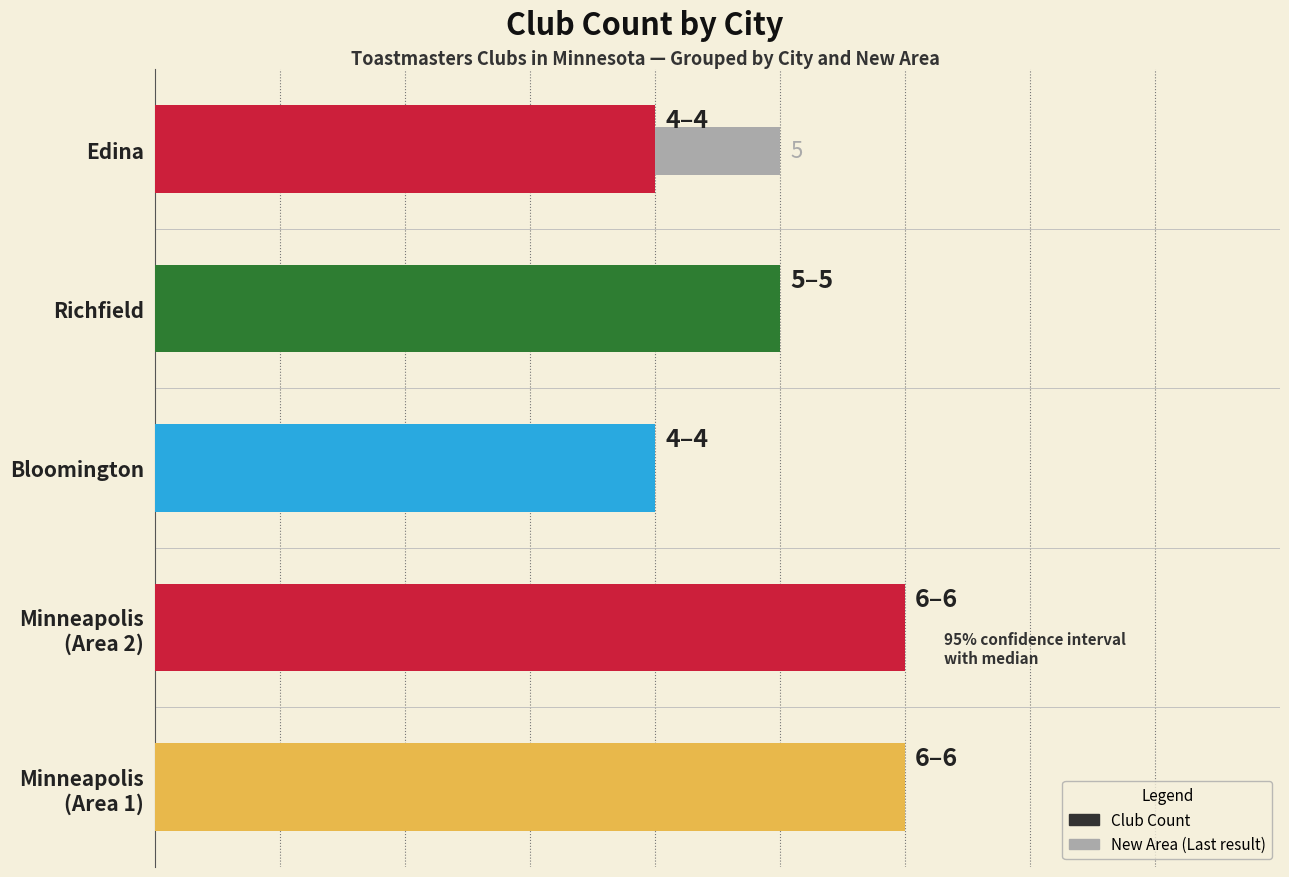

What are all the series names shown in the legend?

Club Count, New Area